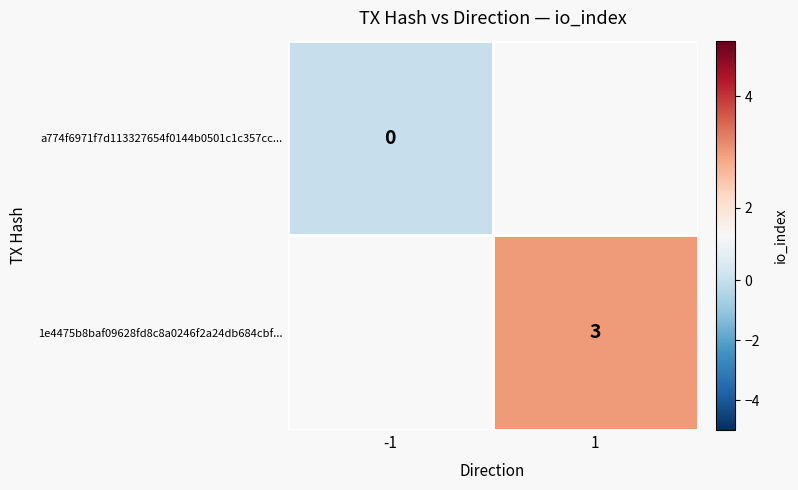

Which label corresponds to the smallest value in the chart?

-1